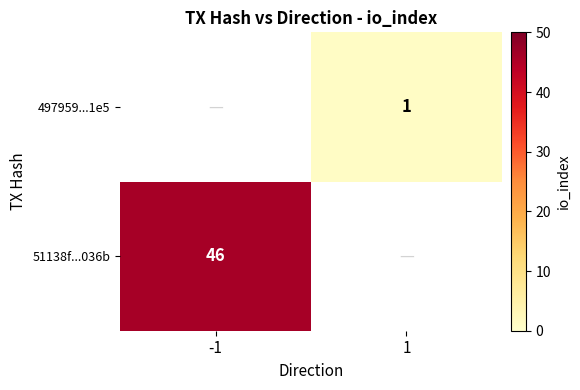

The value of 51138f...036b at -1 is 46. True or false?

True